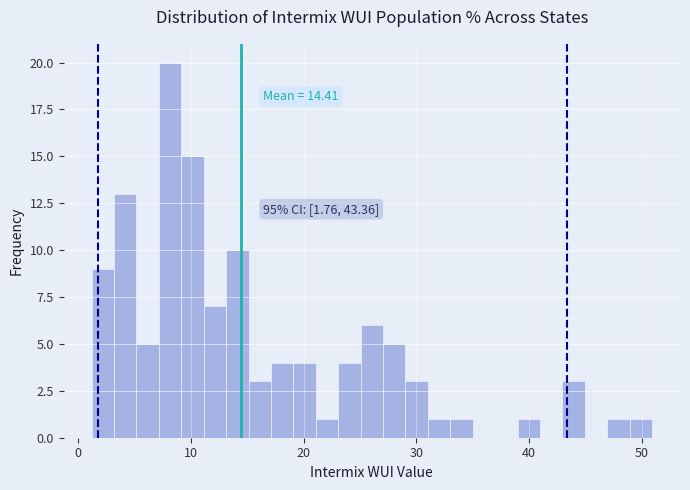

Read against the x-axis, roughly where is the centre of the tallest bar?

8